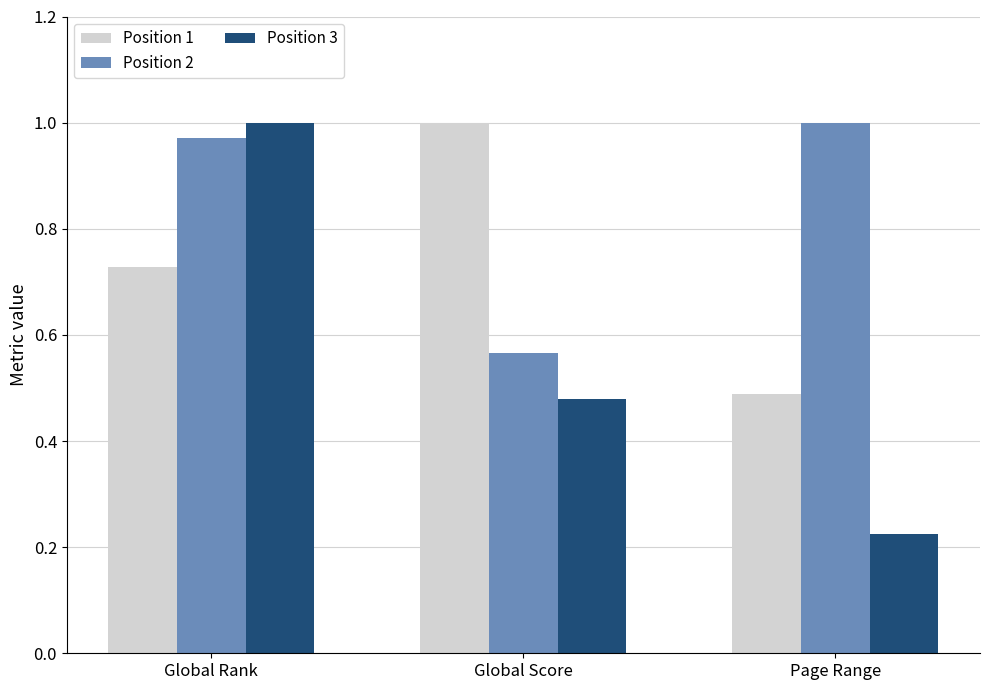

What is the spread (max minus min) of values at Global Rank?

0.3